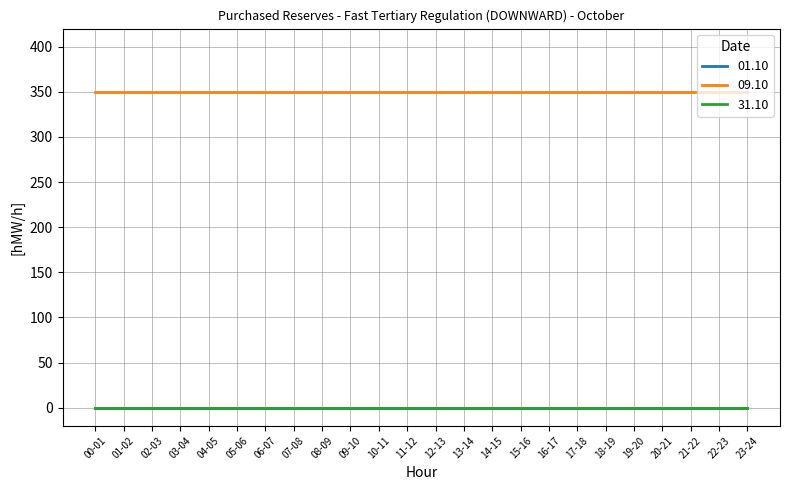

What is the highest value of the 09.10 series?

350